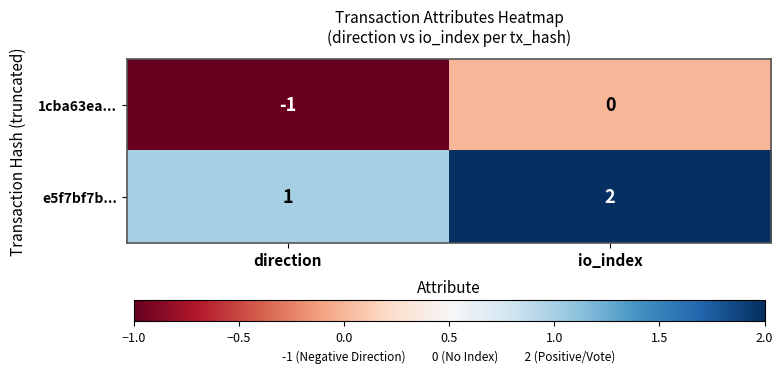

The e5f7bf7b... series shows 1 at io_index. True or false?

False